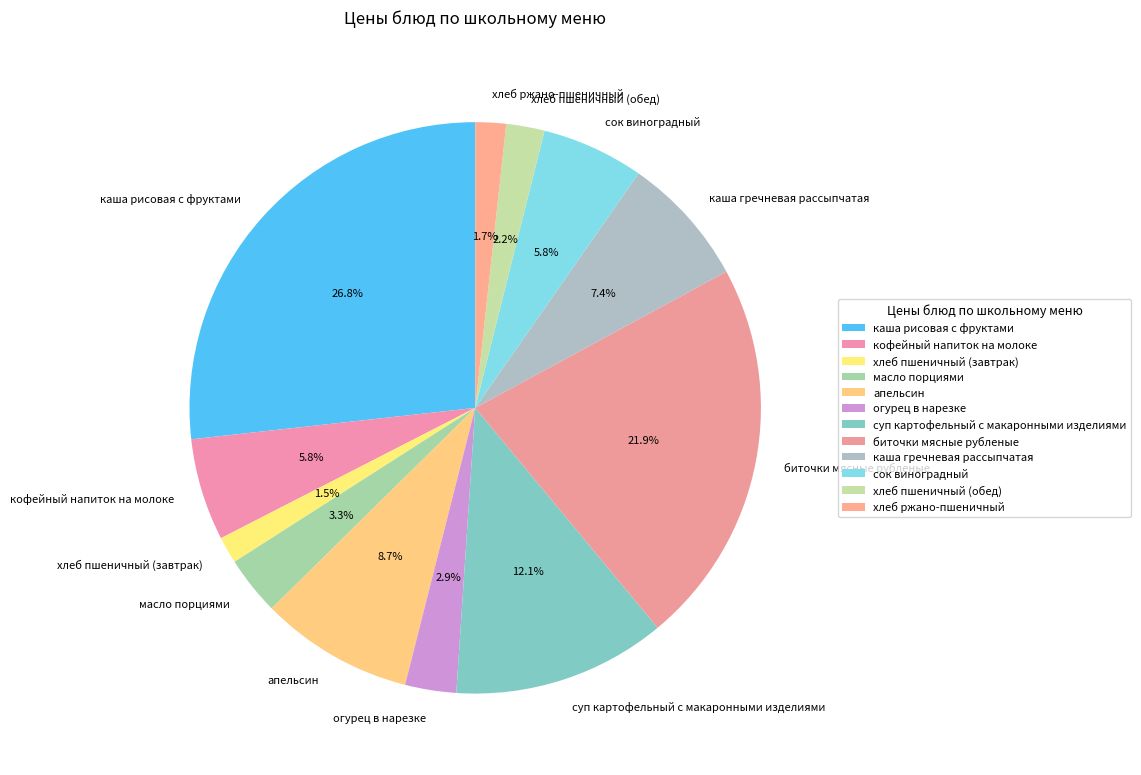

Which slice is the largest?

каша рисовая с фруктами